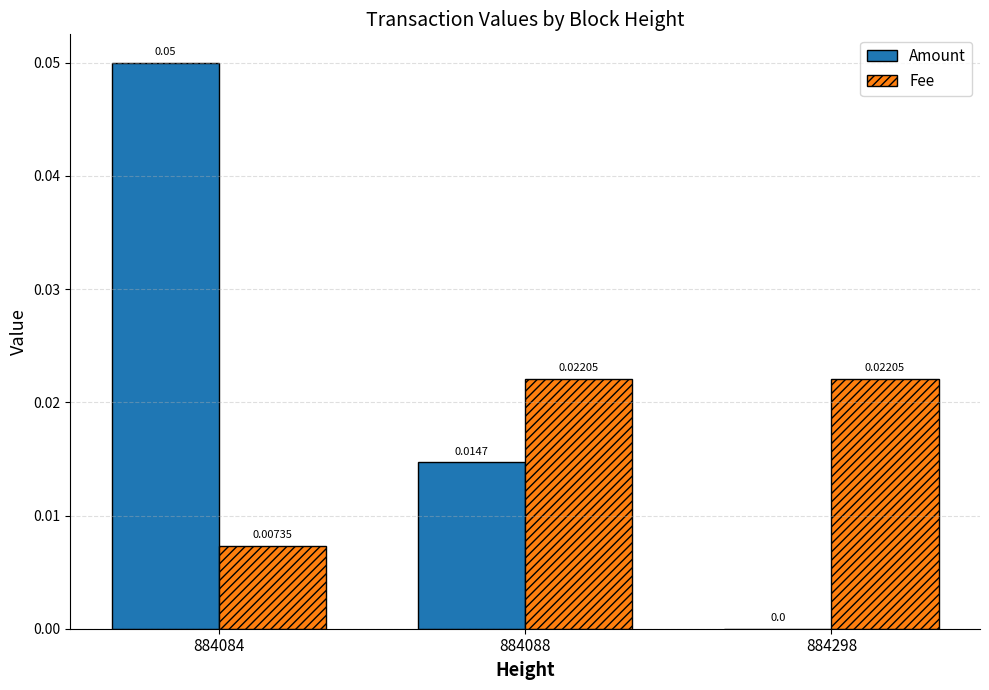

How many values in the Amount series exceed 0?

2